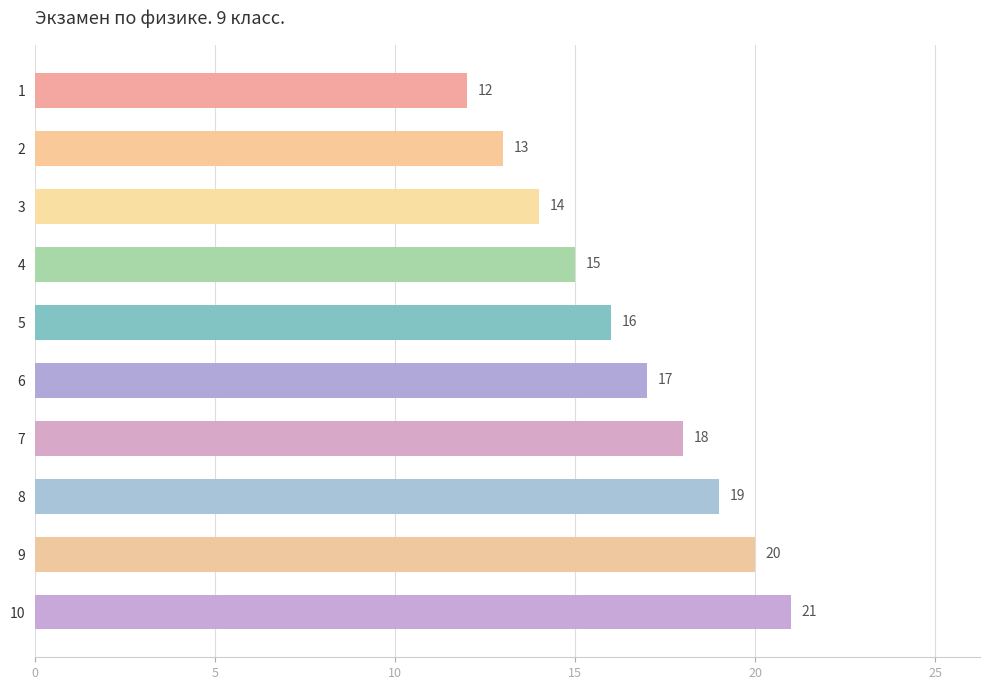

Reading top to bottom, transcribe all the data shown in this chart.

12	13	14	15	16	17	18	19	20	21